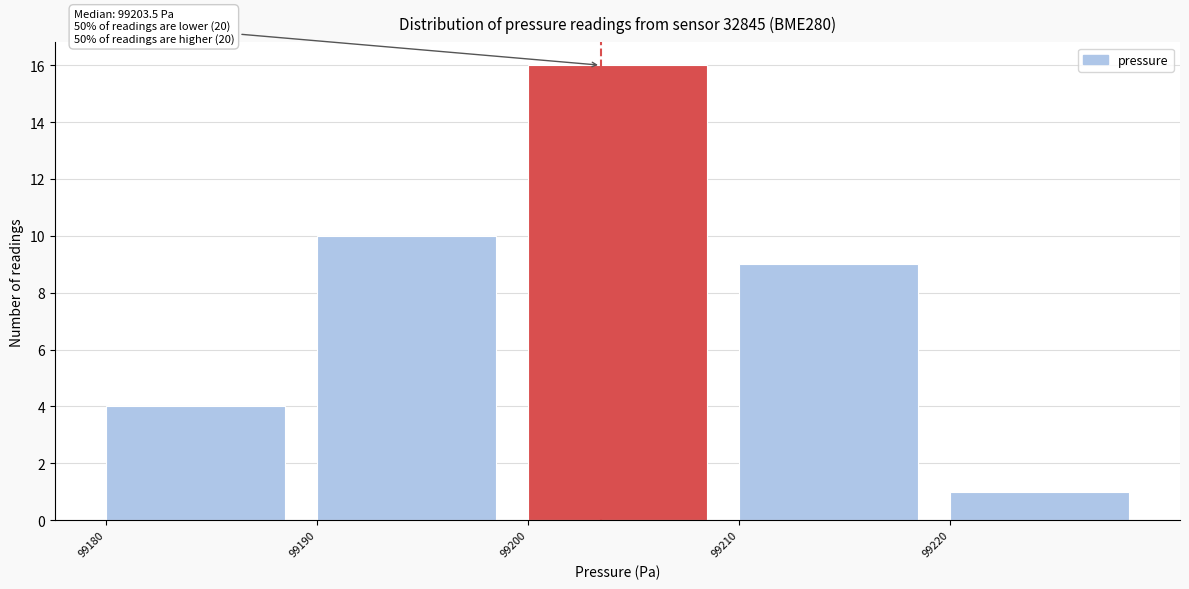

Which range on the x-axis has the tallest bar?

99200 to 99210